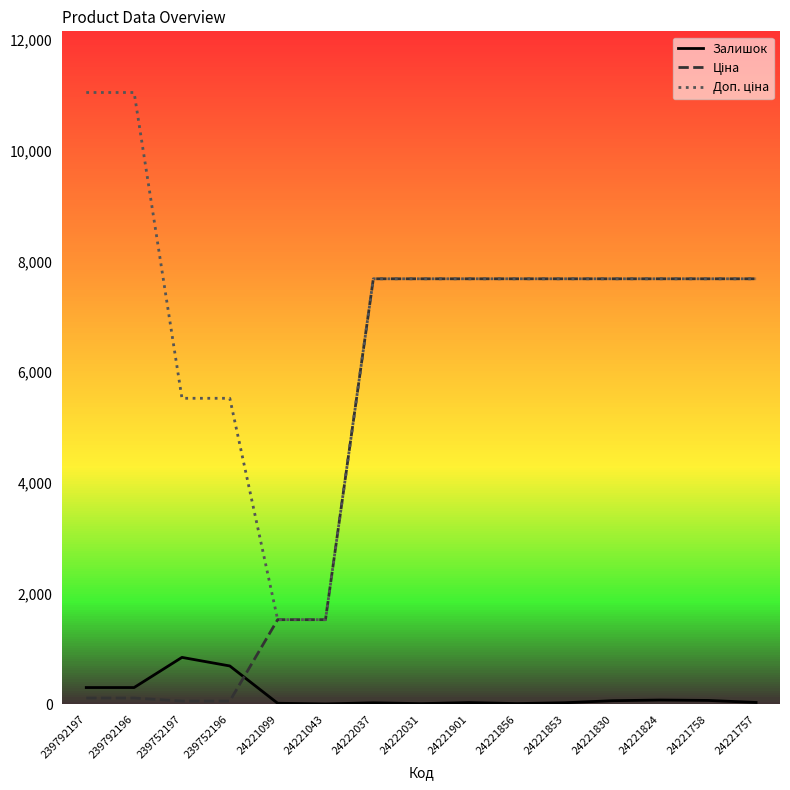

What is the maximum value for Залишок?

845.0